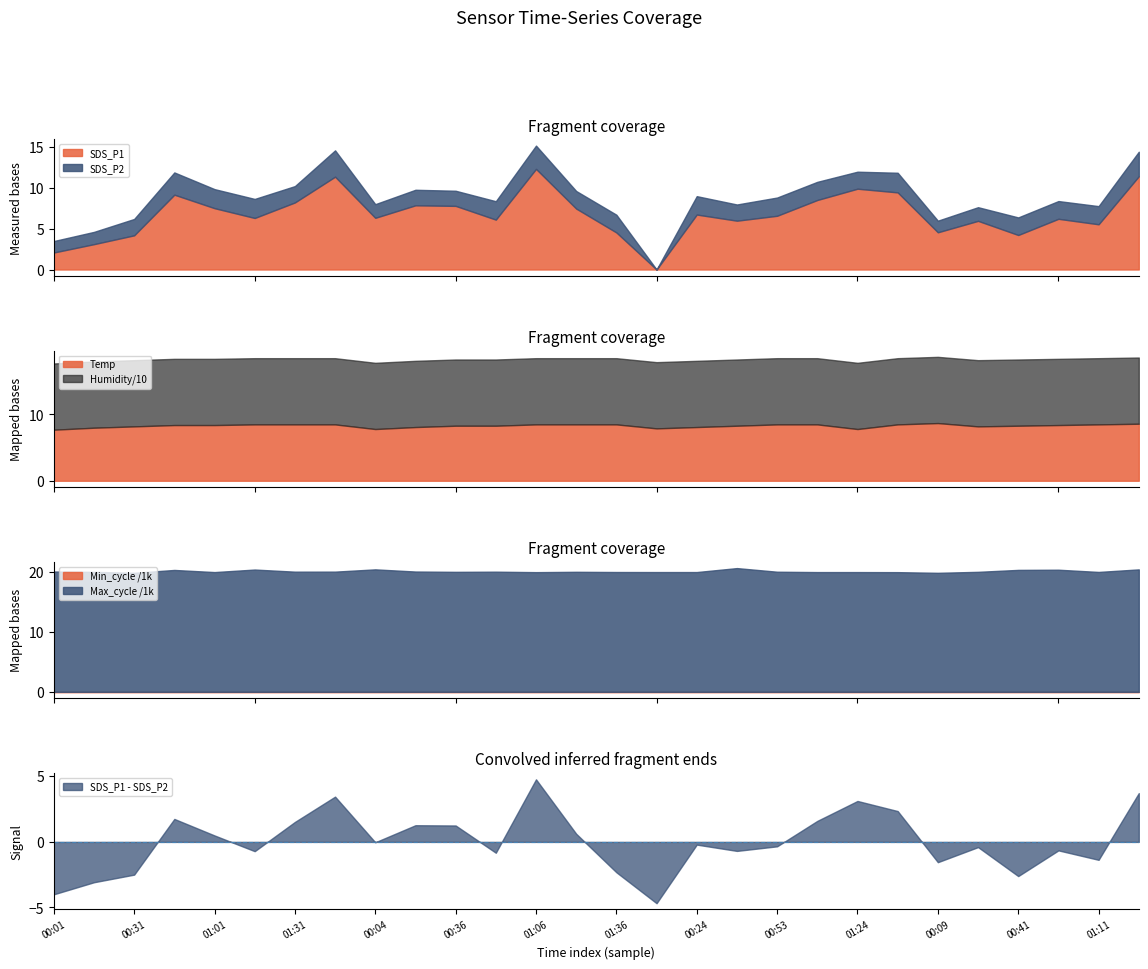

True or false: Humidity has more than 0 points higher than both neighbors.

False